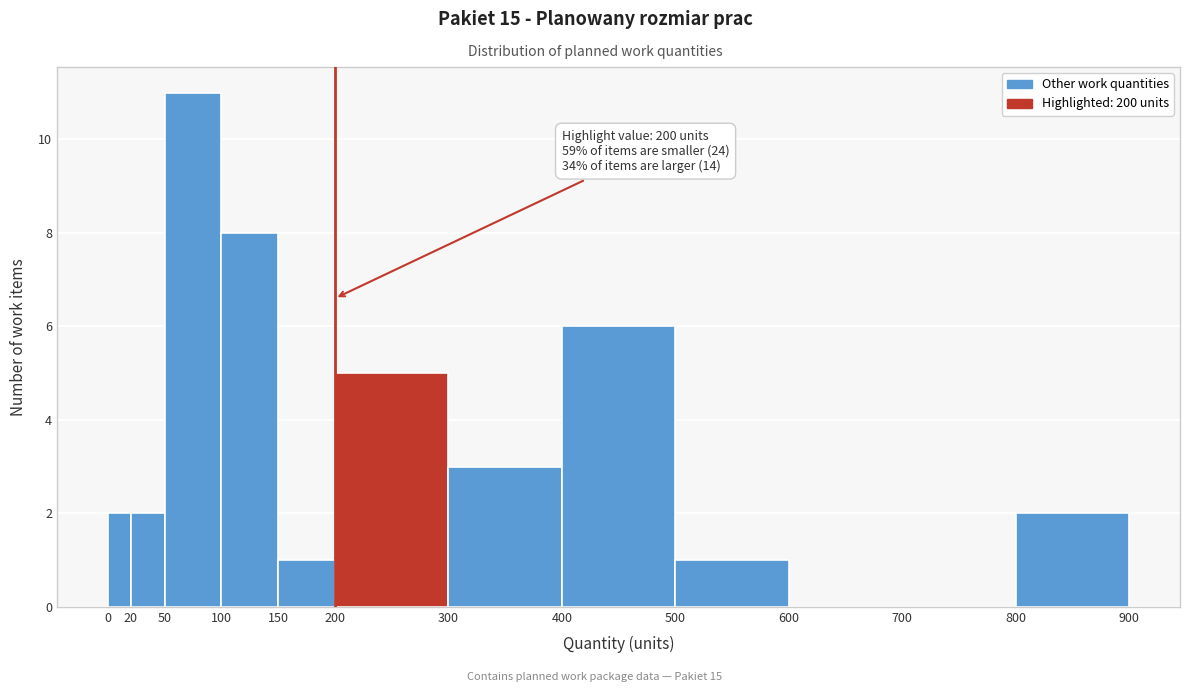

Over which range of the x-axis is the bar tallest?

50 to 100